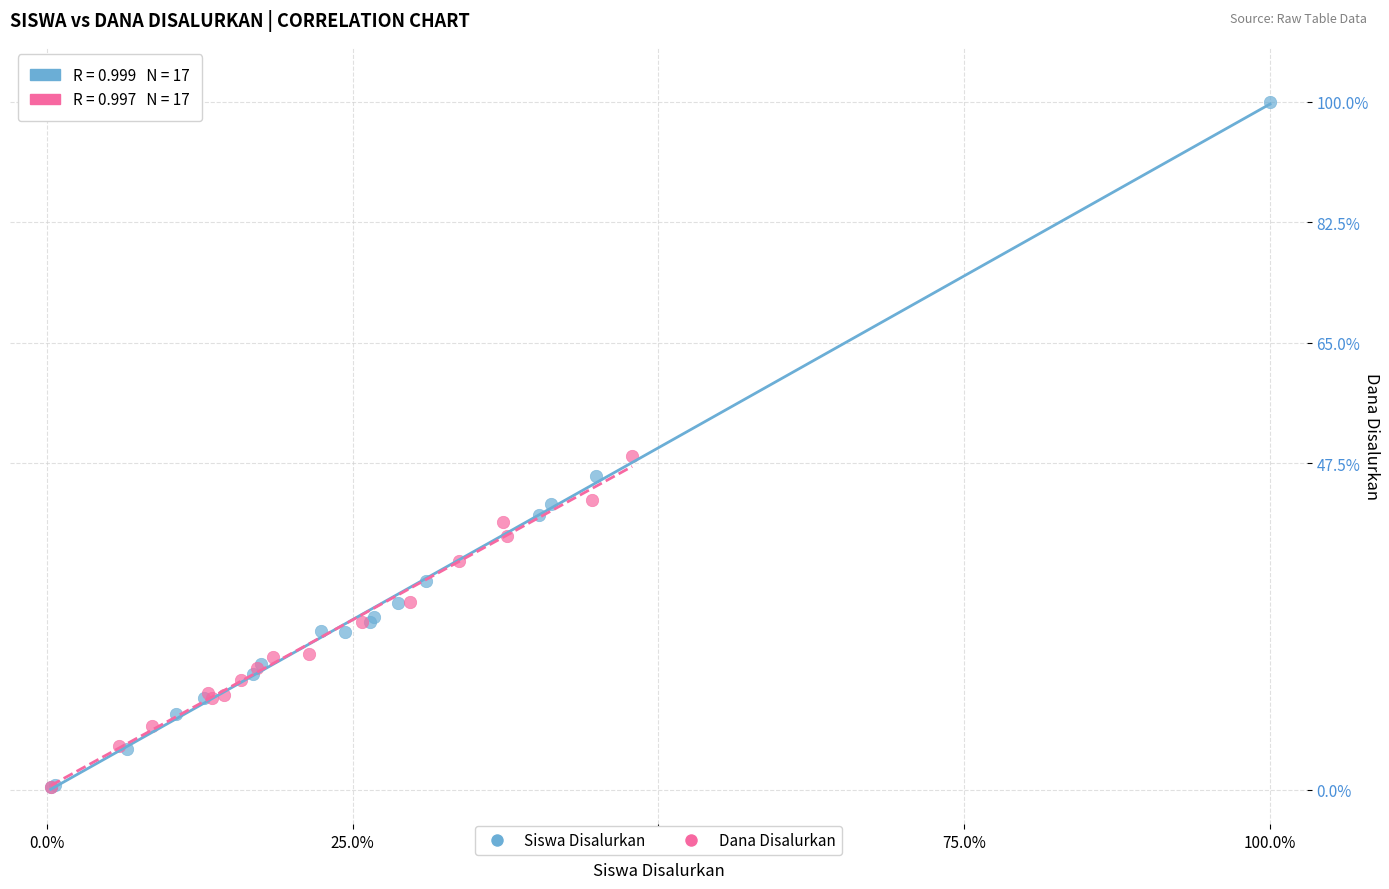

What are all the series names shown in the legend?

Siswa Disalurkan, Dana Disalurkan